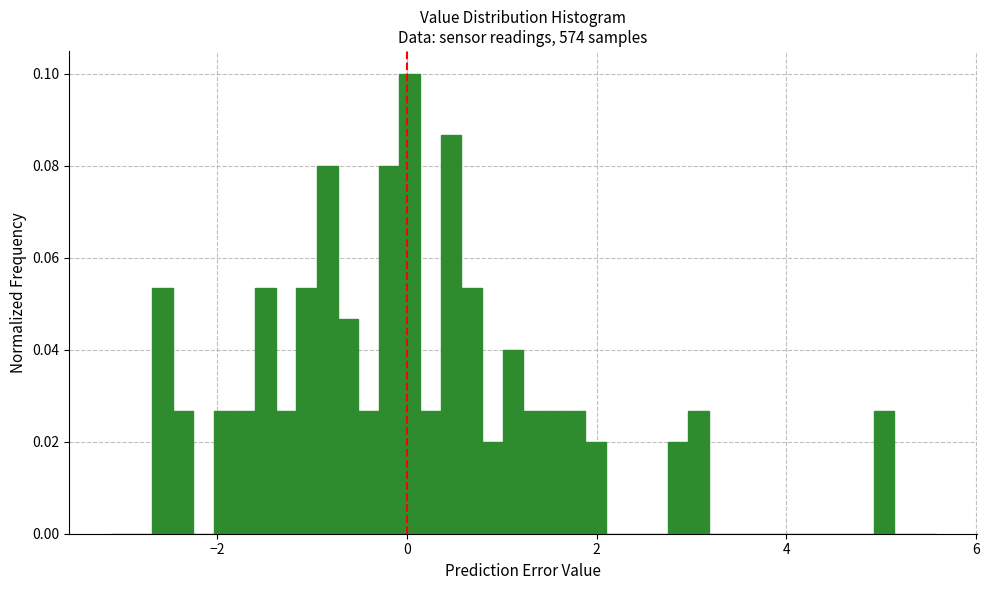

Read against the x-axis, roughly where is the centre of the tallest bar?

0.0